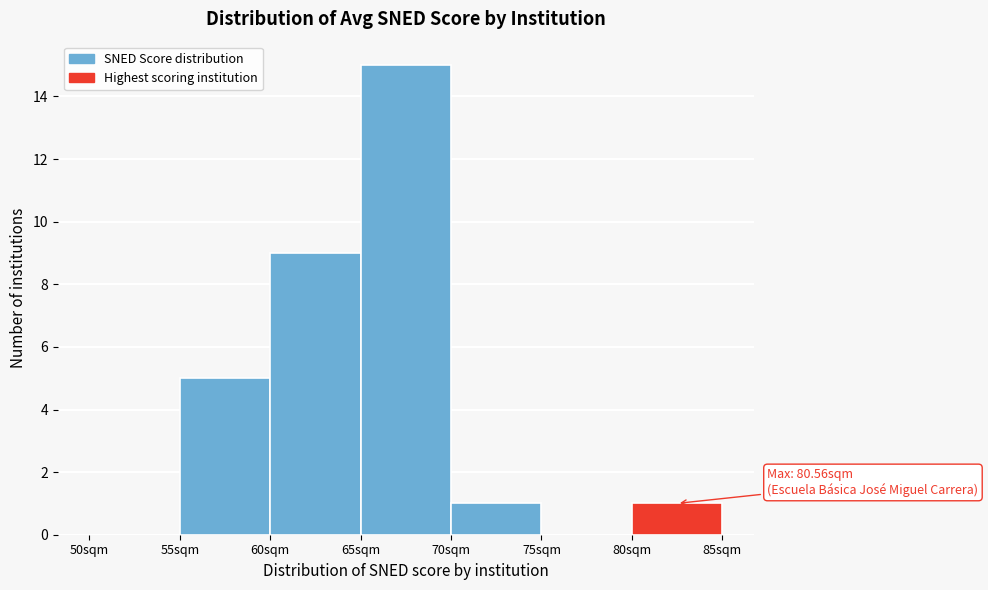

Over which range of the x-axis is the bar tallest?

65 to 70